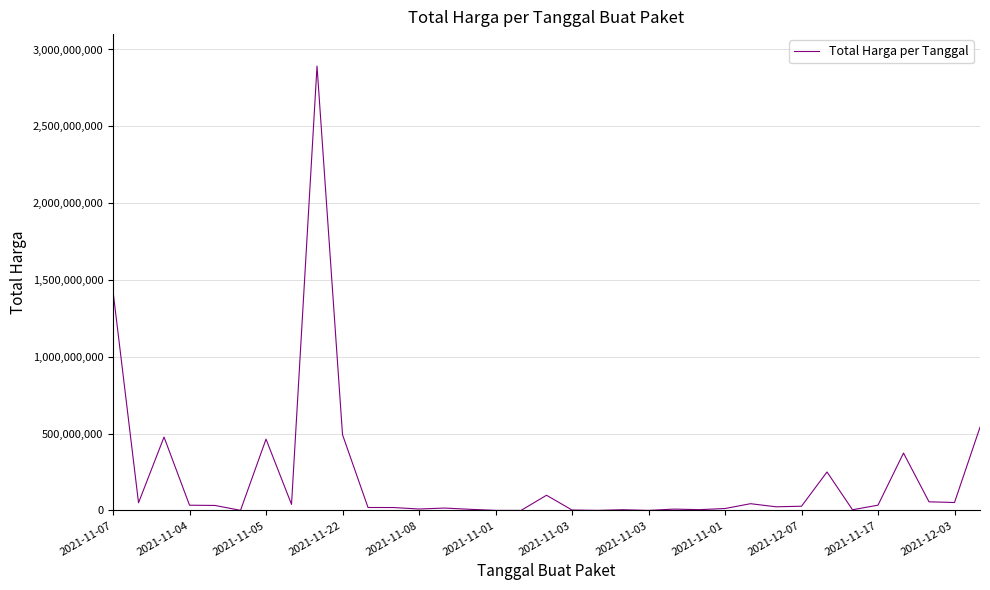

Count the number of categories in the chart.

35